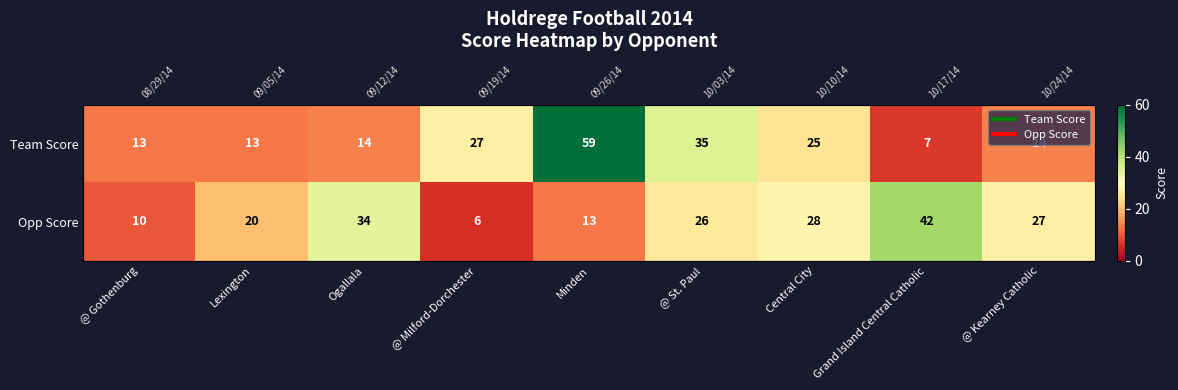

What is the difference between the highest and lowest values at Lexington?

7